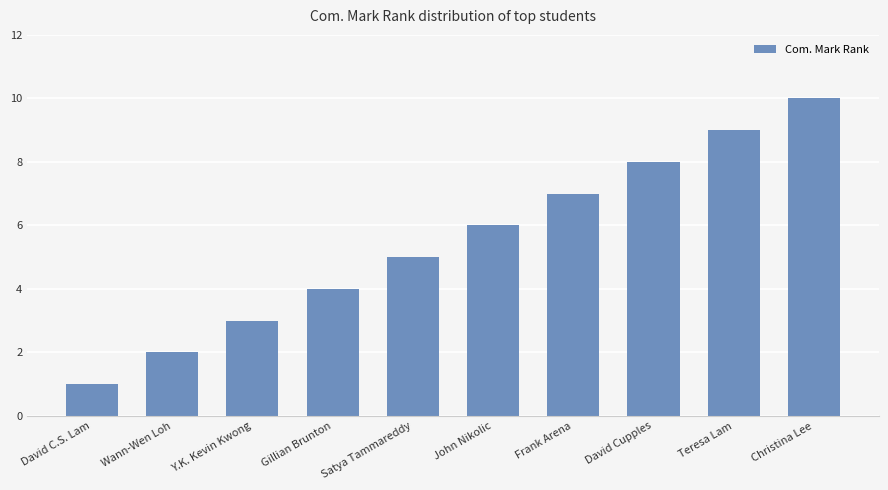

Reading right to left, what are all the values shown in this chart?

Christina Lee=10	Teresa Lam=9	David Cupples=8	Frank Arena=7	John Nikolic=6	Satya Tammareddy=5	Gillian Brunton=4	Y.K. Kevin Kwong=3	Wann-Wen Loh=2	David C.S. Lam=1